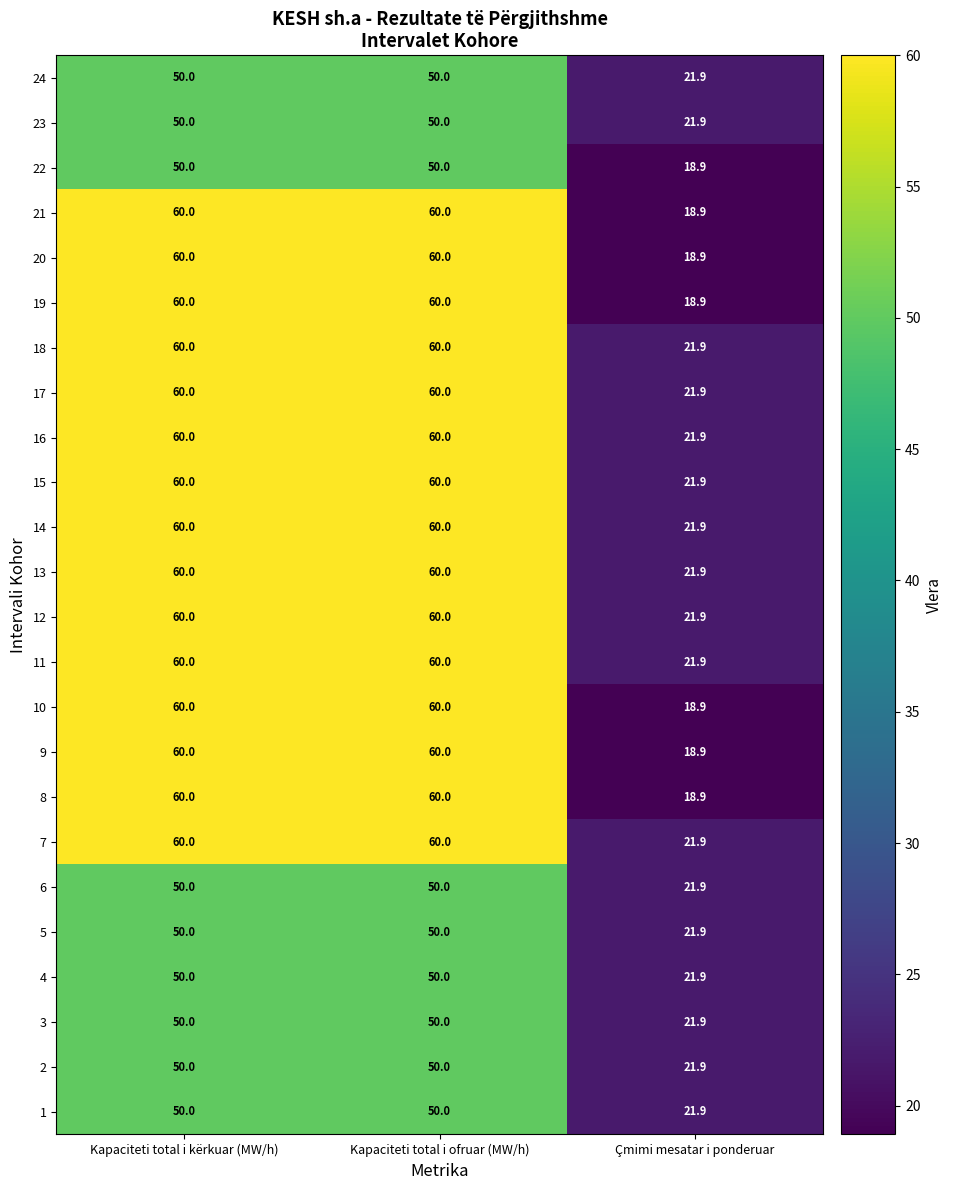

What is the spread (max minus min) of values at Kapaciteti total i ofruar (MW/h)?

10.0